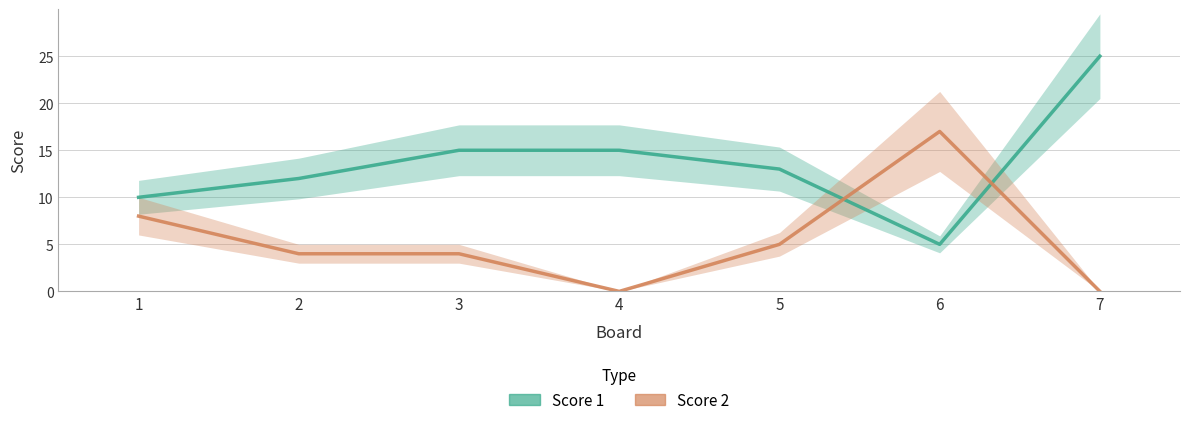

Count the Score 1 values in the range 10 to 15.

5